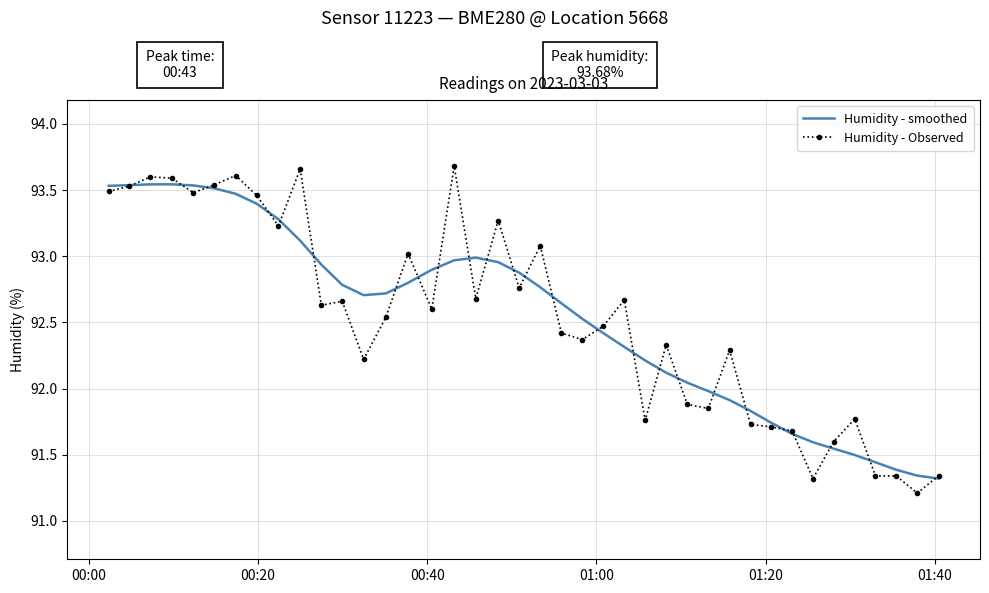

Which series has the widest spread of values?

Humidity - Observed